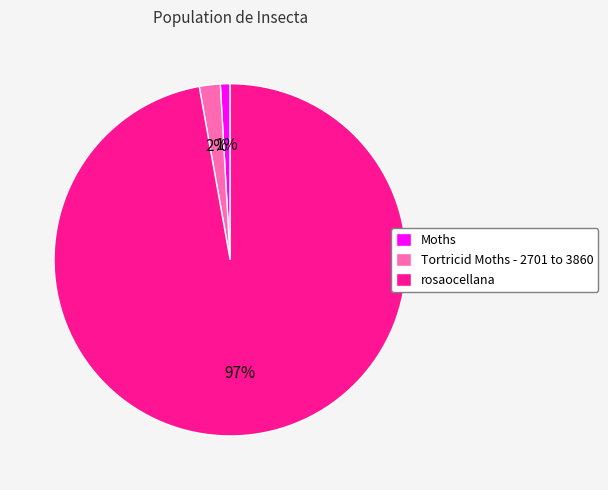

Count the number of slices in the pie.

3